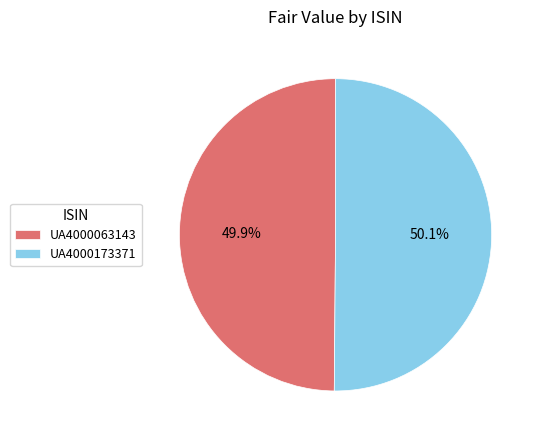

To the nearest percent, what percentage of the pie is UA4000063143?

50%